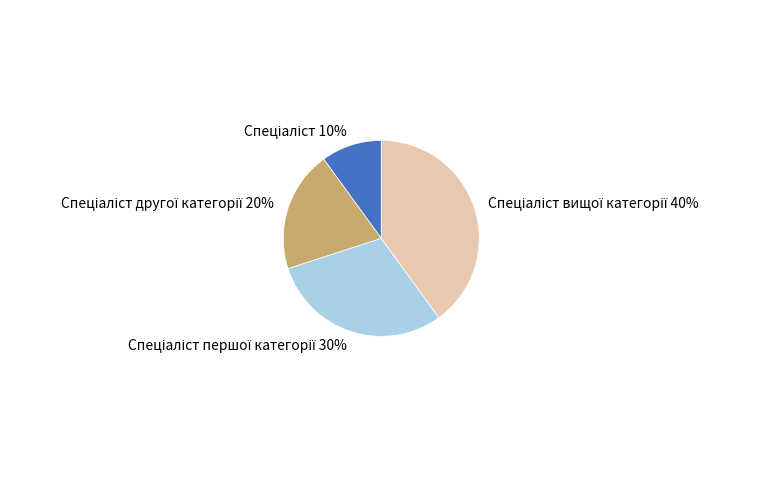

Is there a majority slice in this chart?

No